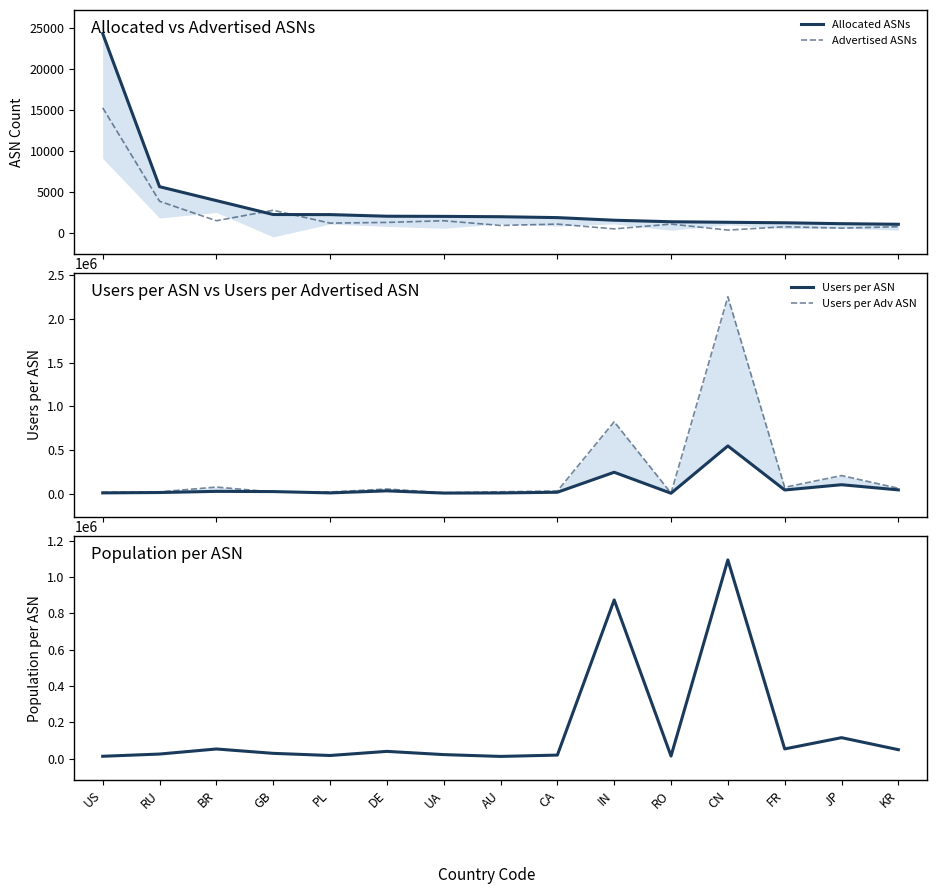

True or false: Users per Adv ASN has a value of 18410 at US.

True